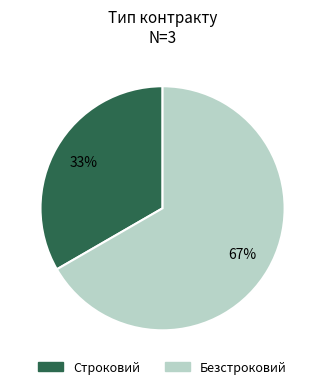

What is the ratio of the value at Строковий to the value at Безстроковий?

0.5